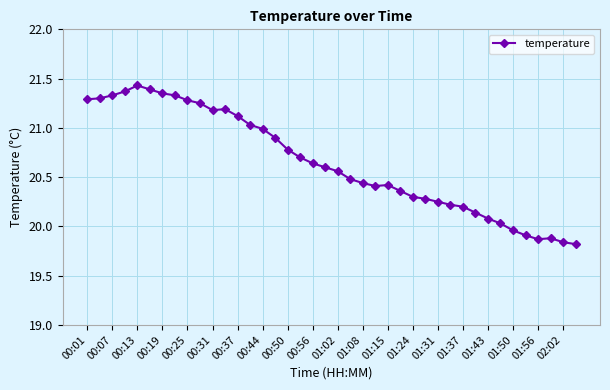

What is the difference between the second highest and minimum values?

1.6